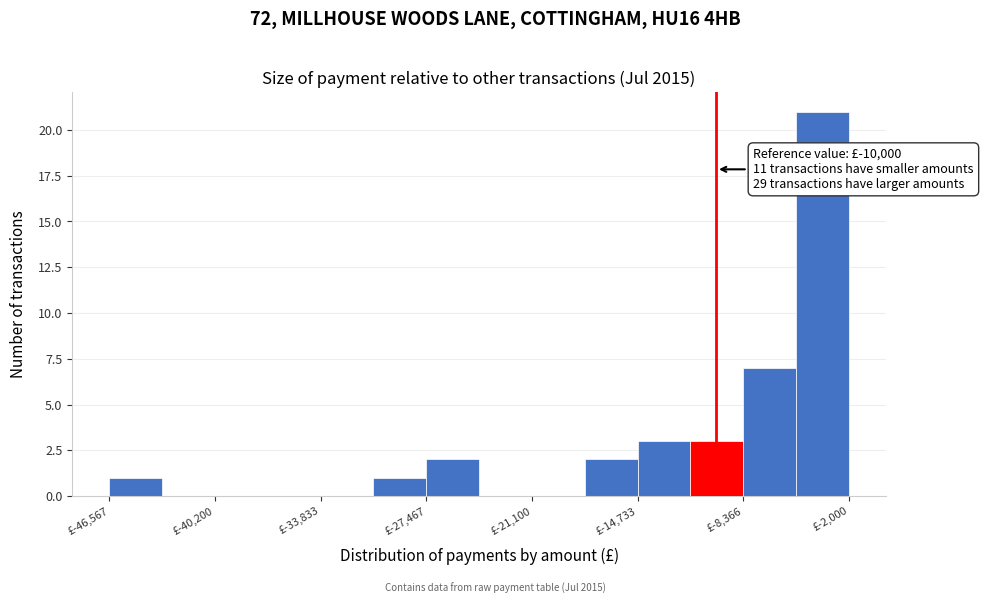

Around what value on the x-axis is the tallest bar? Give the approximate position of its centre, as read against the axis.

-4000